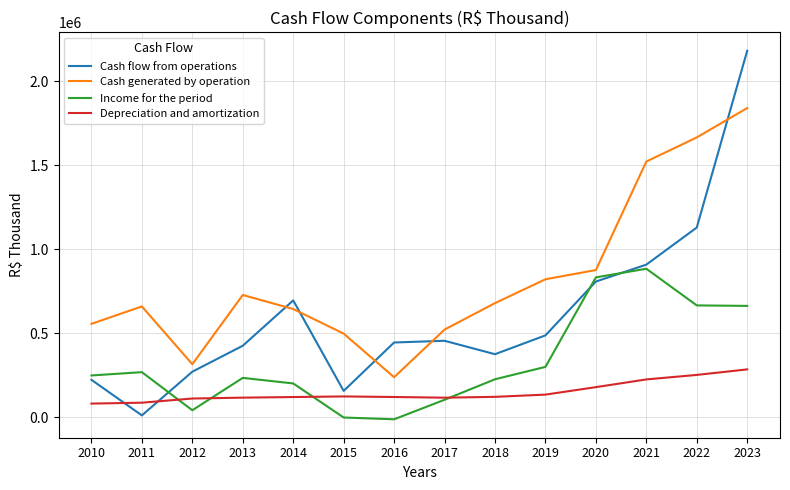

At how many categories does at least one series exceed 1313783?

3